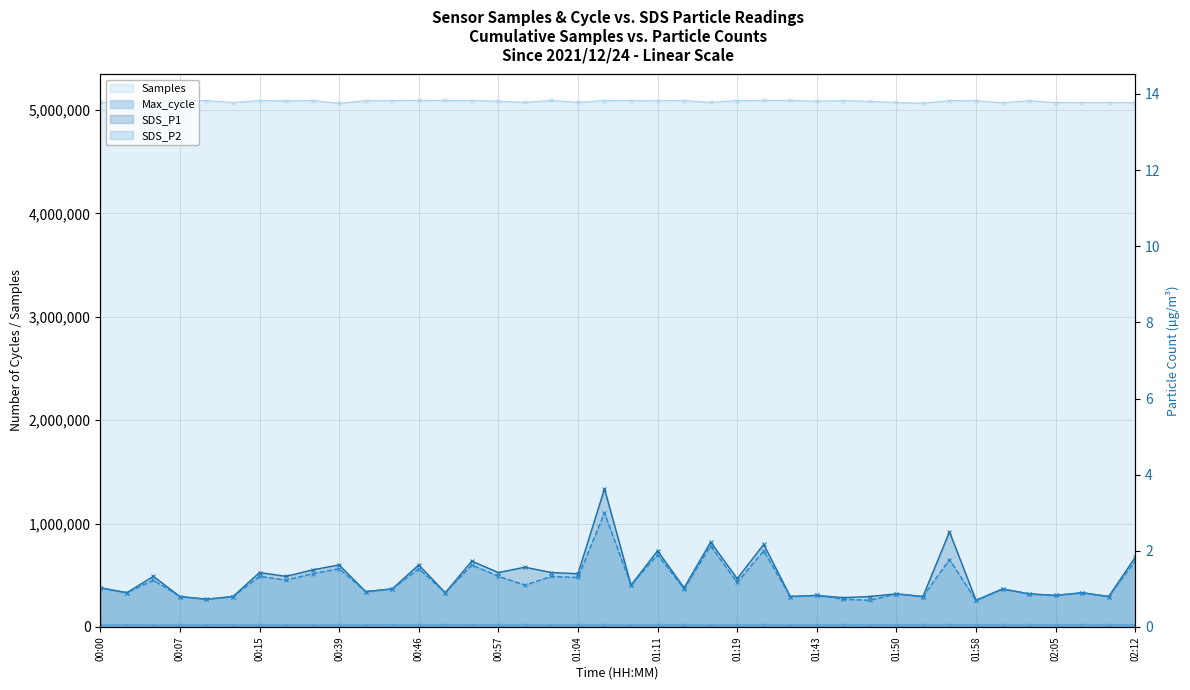

At which category is the sum across all series the highest?

01:30